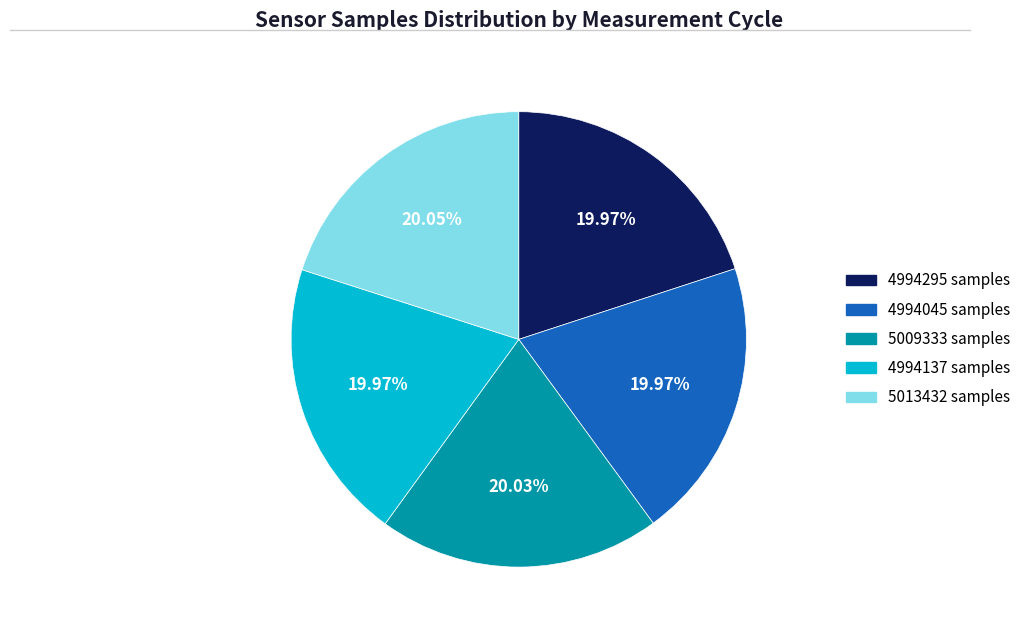

Does 4994295 samples represent more than half of the total?

No